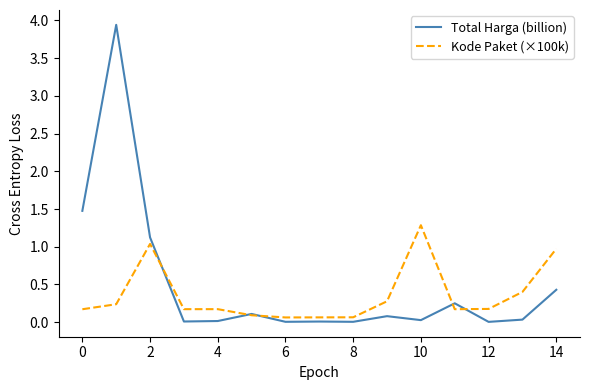

Rank the series by their maximum value, from highest to lowest.

Total Harga (billion), Kode Paket (×100k)